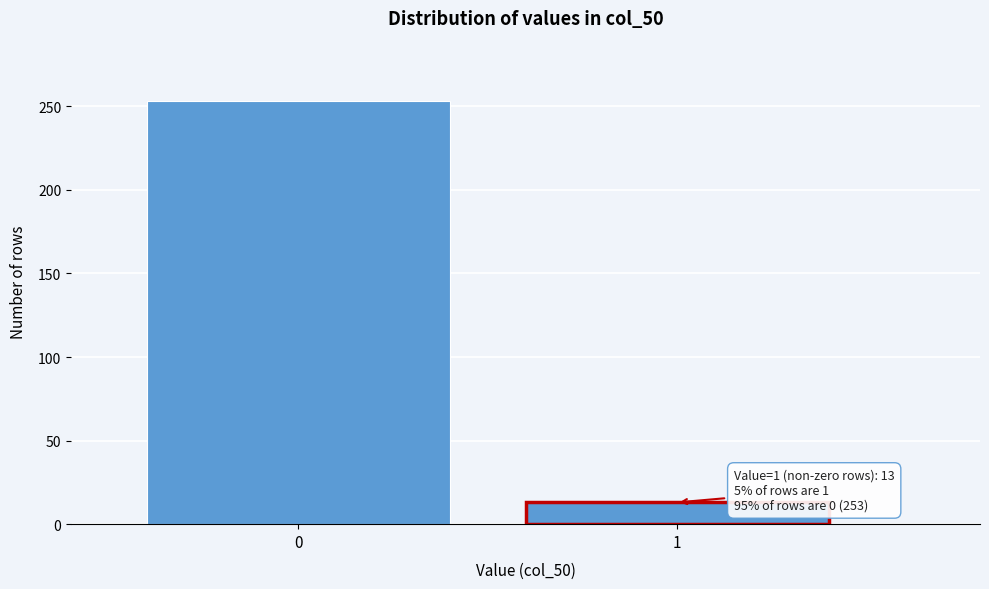

Reading left to right, extract all data points from this chart.

0=253	1=13